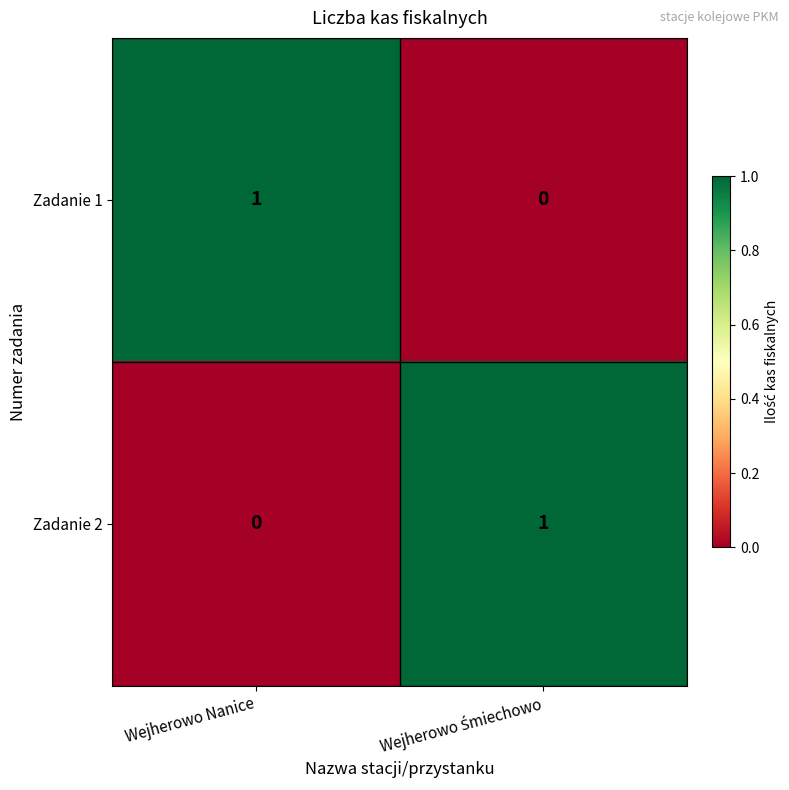

Which category has the lowest value in the Zadanie 2 series?

Wejherowo Nanice